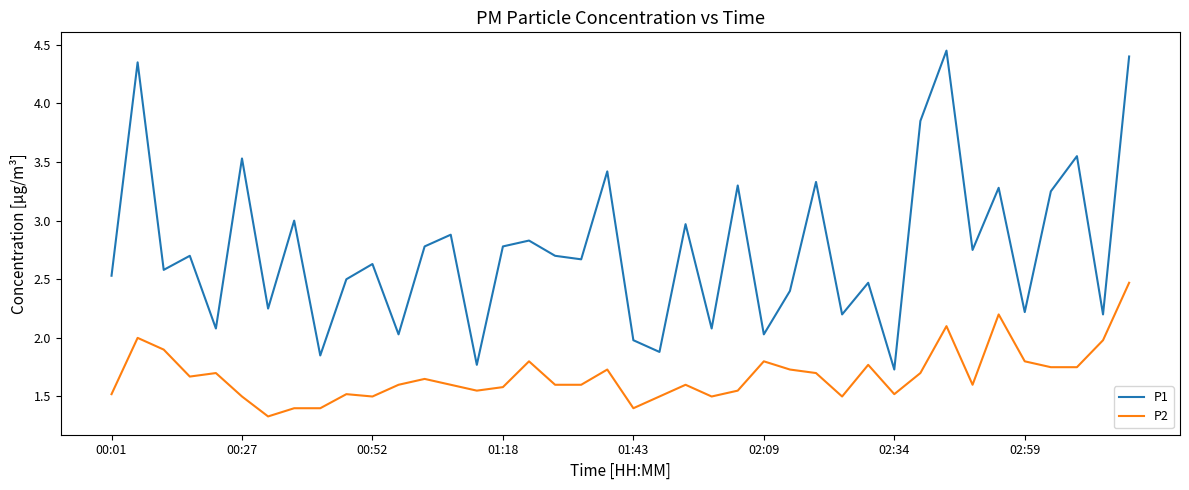

True or false: P1 and P2 intersect in this chart.

False